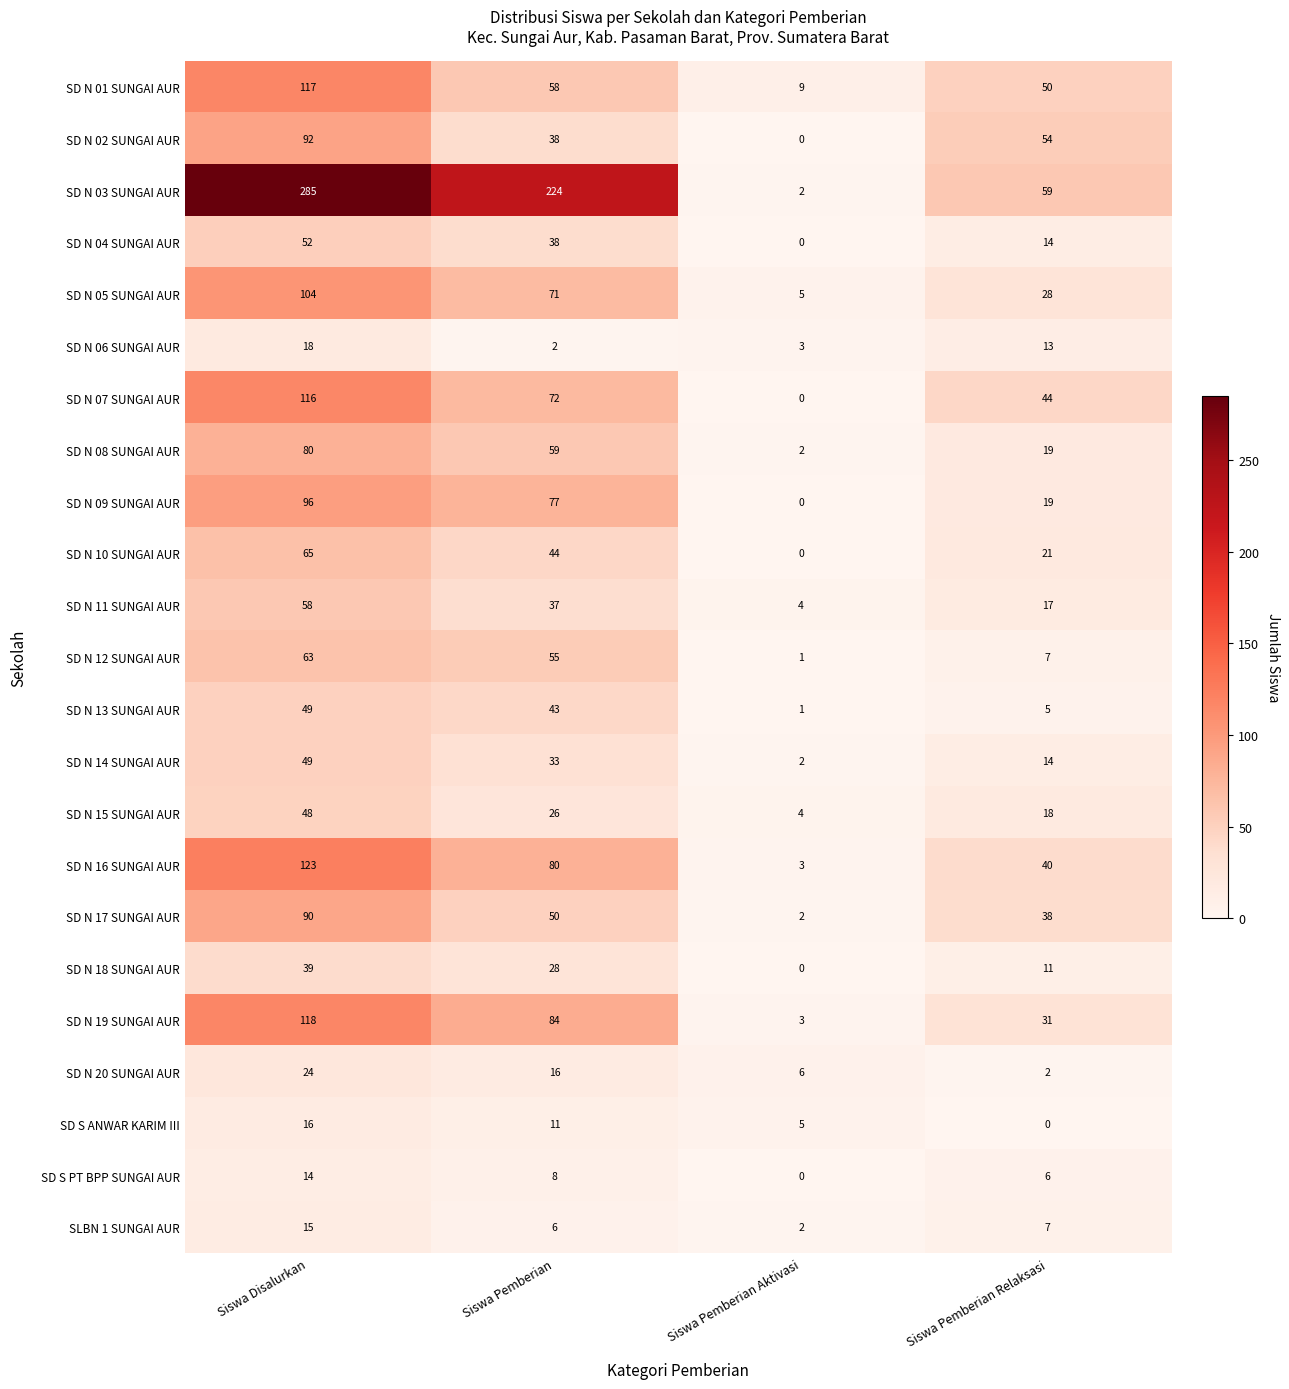

Which series changed the most between Siswa Pemberian and Siswa Pemberian Aktivasi?

SD N 03 SUNGAI AUR